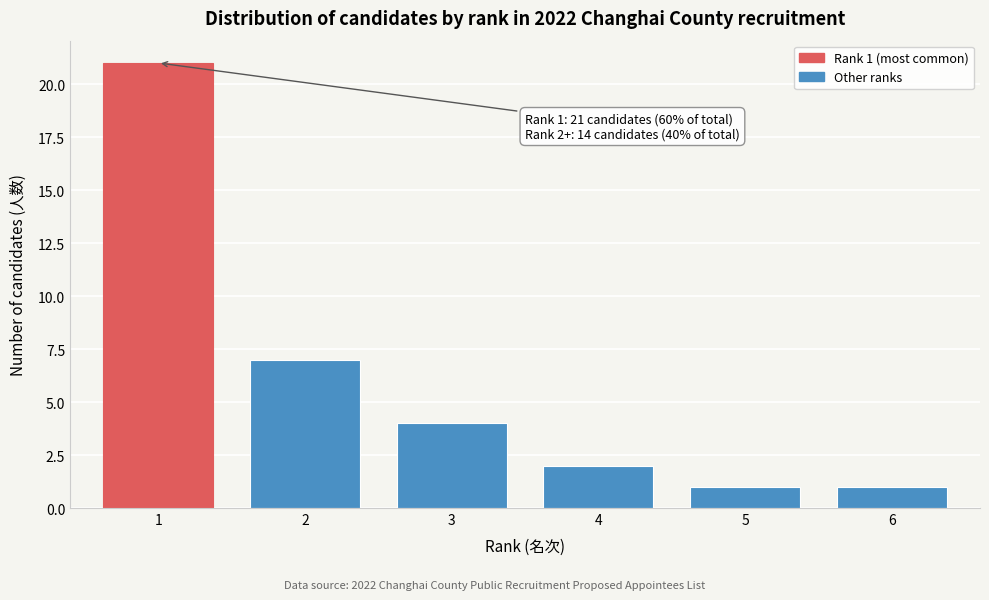

Reading left to right, list all the values displayed in this chart.

21	7	4	2	1	1